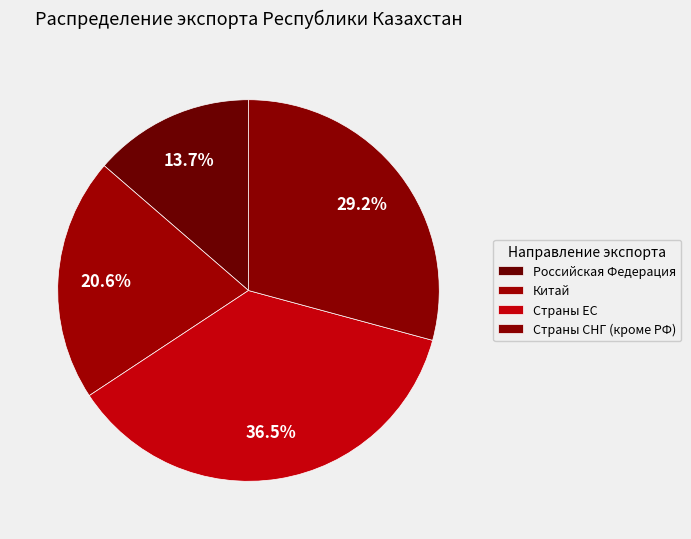

What is the ratio of the value at Российская Федерация to the value at Страны СНГ (кроме РФ)?

0.5